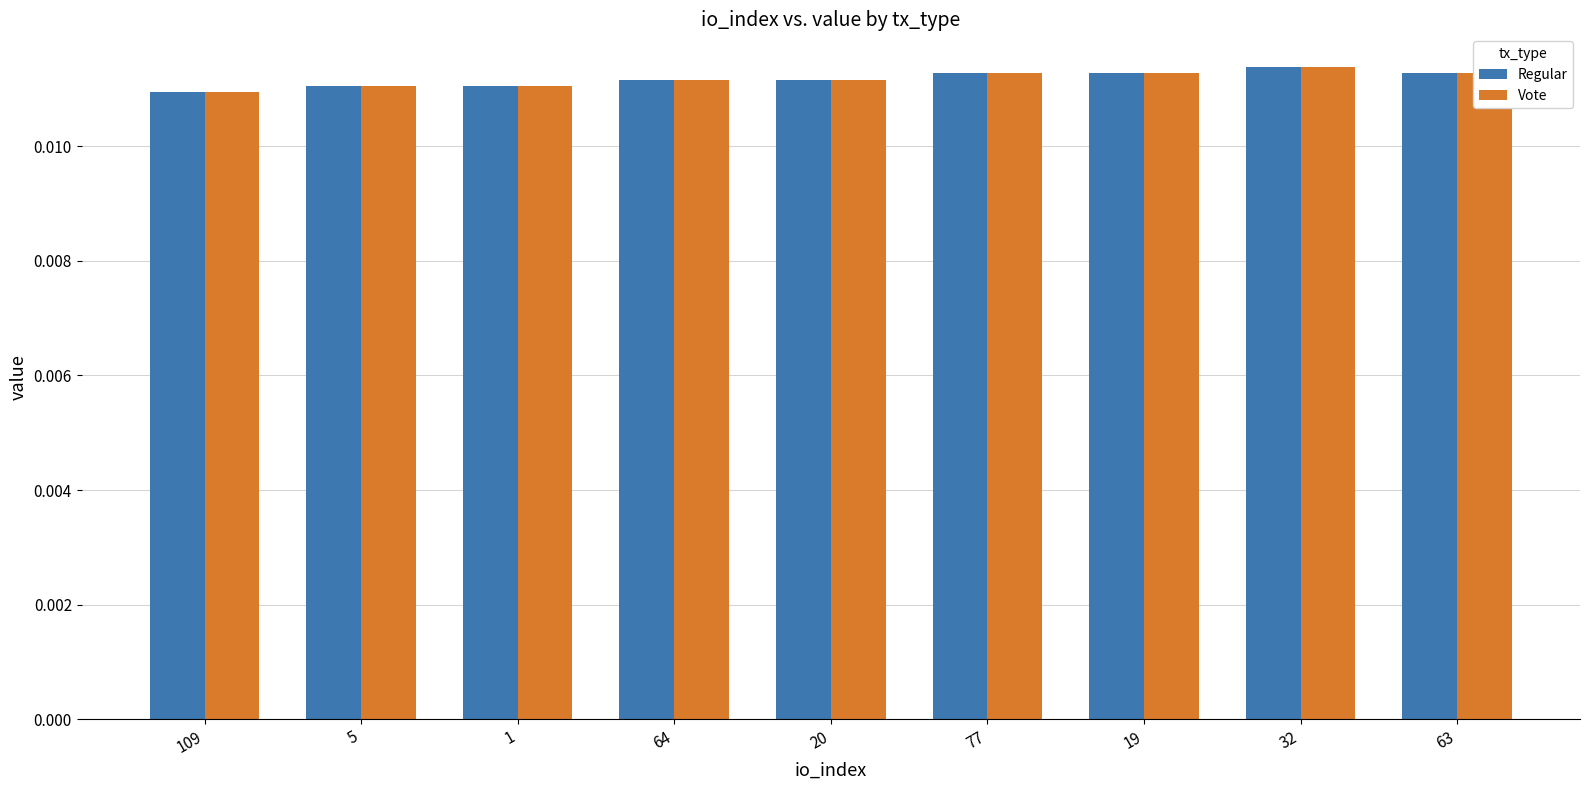

How many Vote values are between 0 and 1?

9